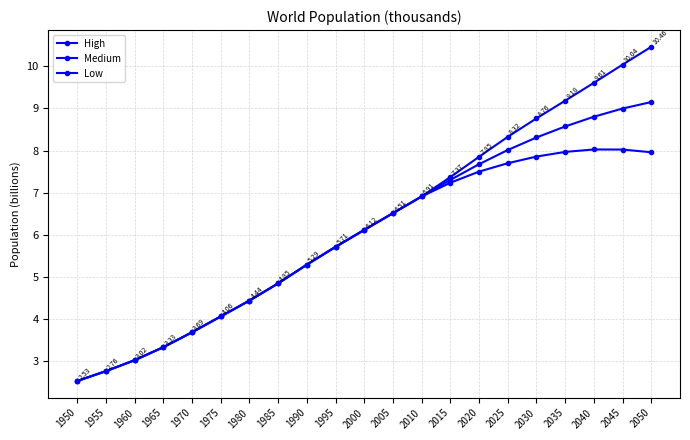

Rank the categories by Medium value from highest to lowest.

2050, 2045, 2040, 2035, 2030, 2025, 2020, 2015, 2010, 2005, 2000, 1995, 1990, 1985, 1980, 1975, 1970, 1965, 1960, 1955, 1950